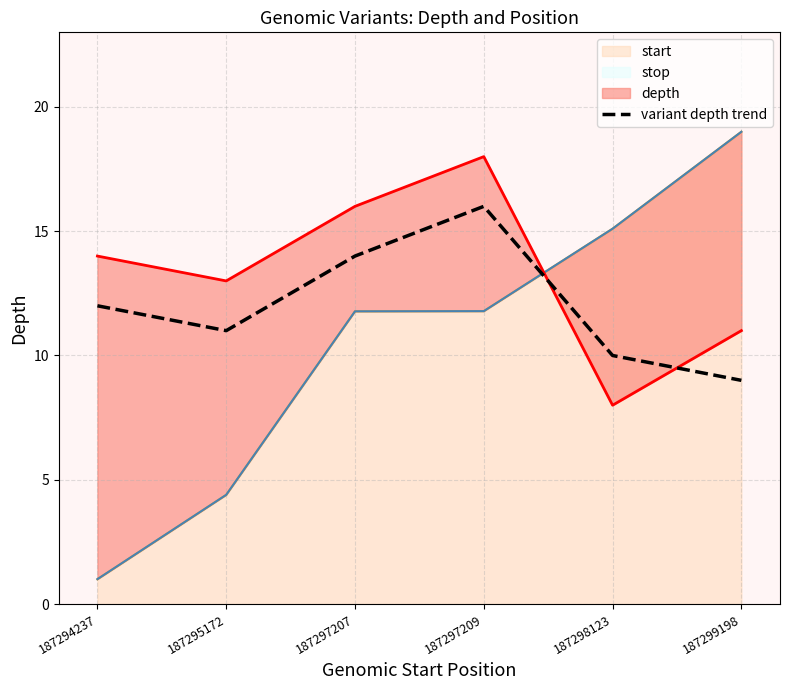

What is the value of the 1st point from the left?

12